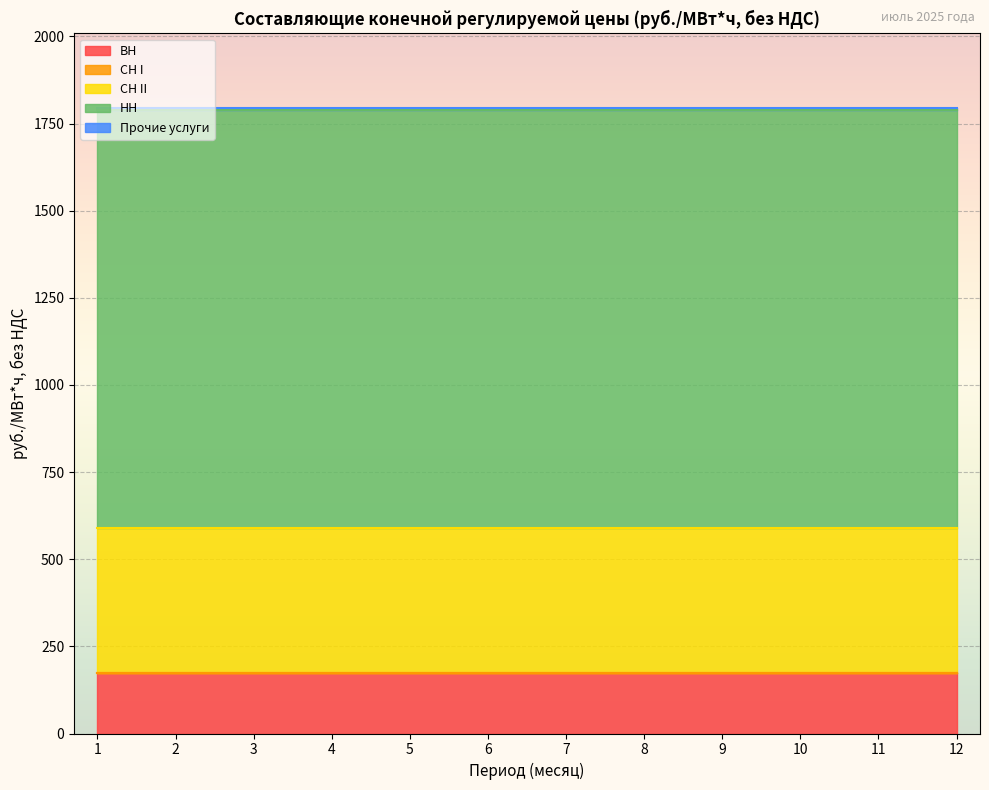

Which series has the largest total across all categories?

НН